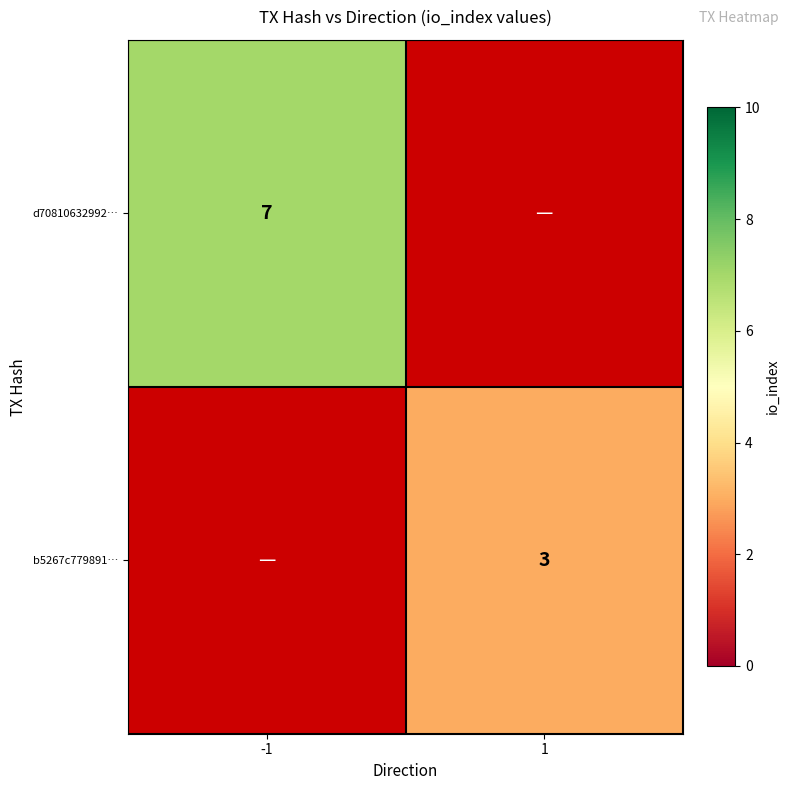

How many data points does each series have?

2